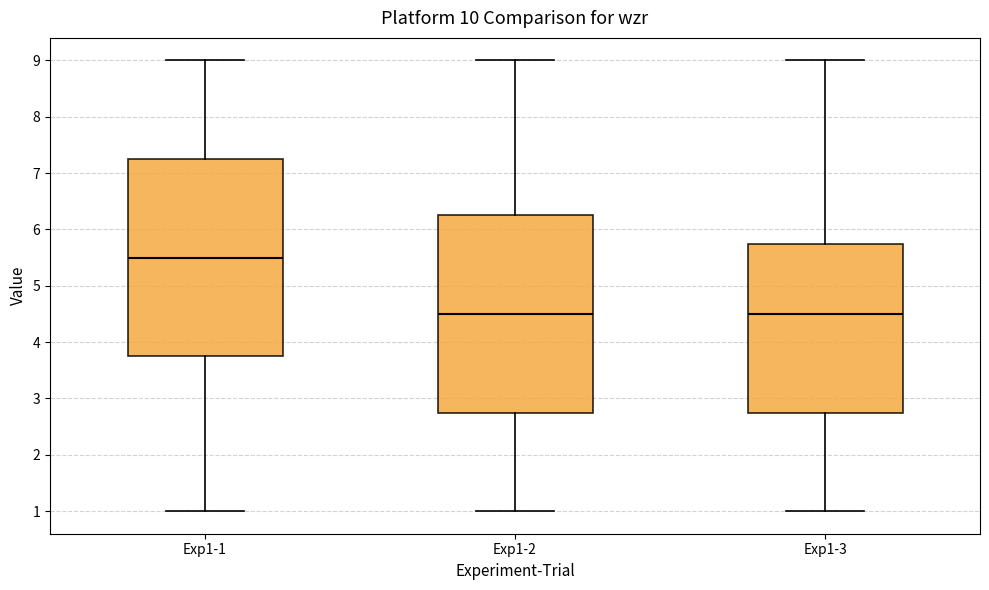

Which box's median line is the highest?

Exp1-1